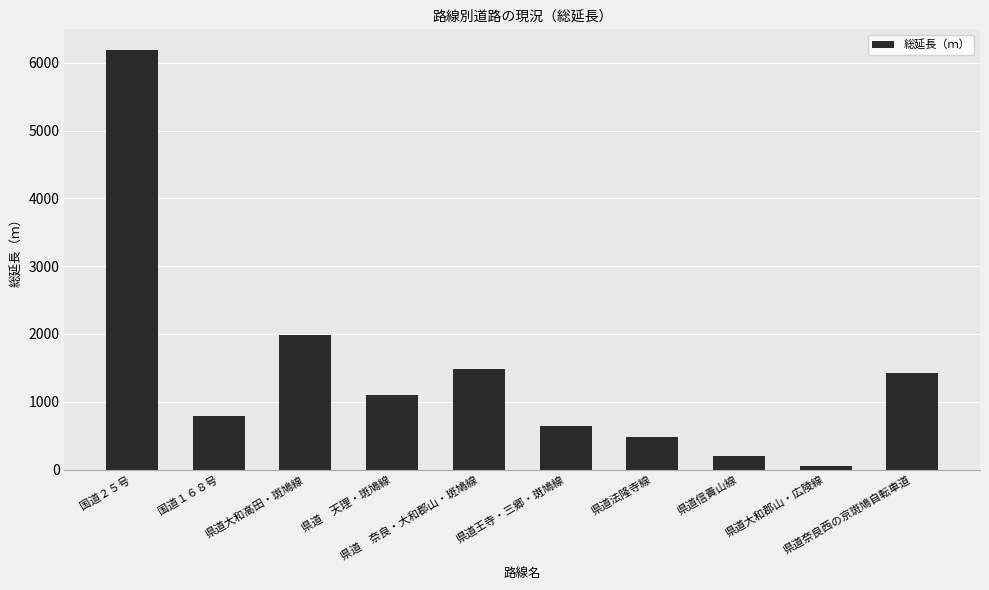

True or false: the data shows 53 at 県道大和郡山・広陵線.

True